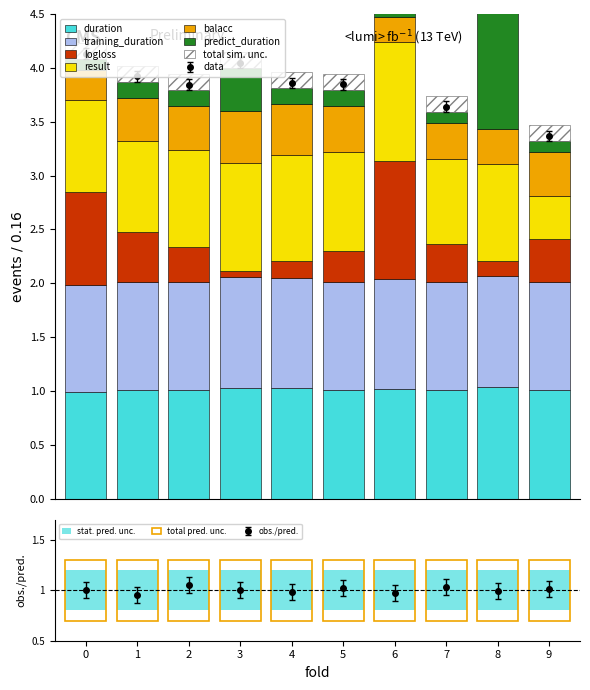

What is the approximate value of predict_duration at 3?

0.4